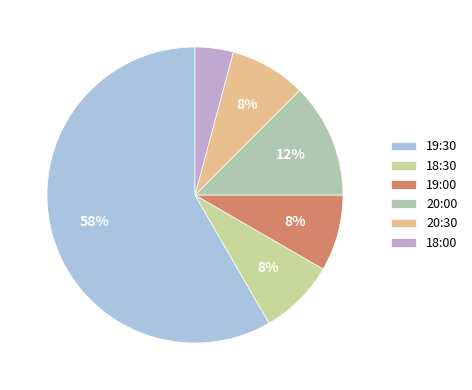

Count the number of slices in the pie.

6